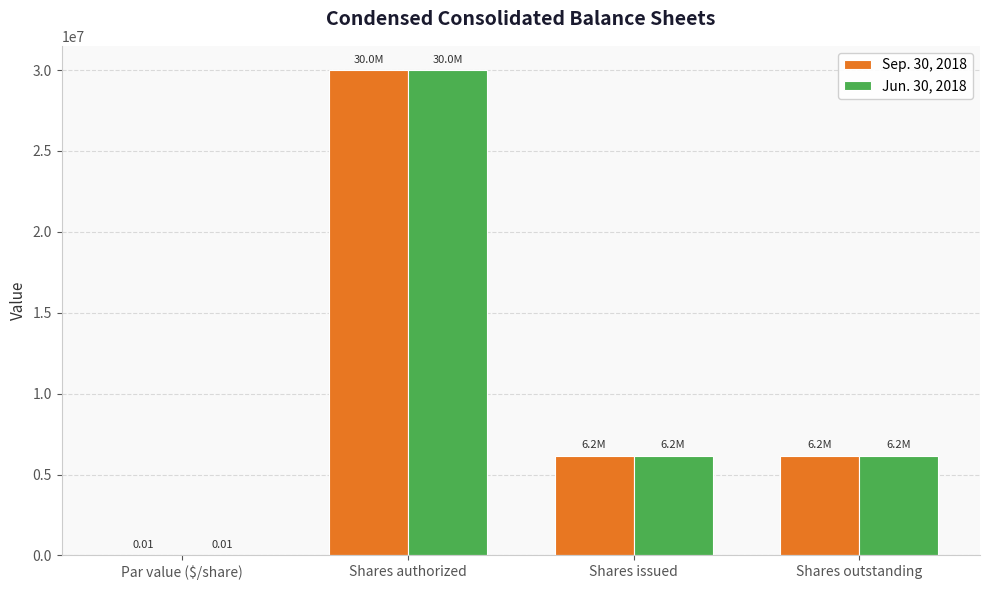

Which label corresponds to the largest value in the chart?

Shares authorized